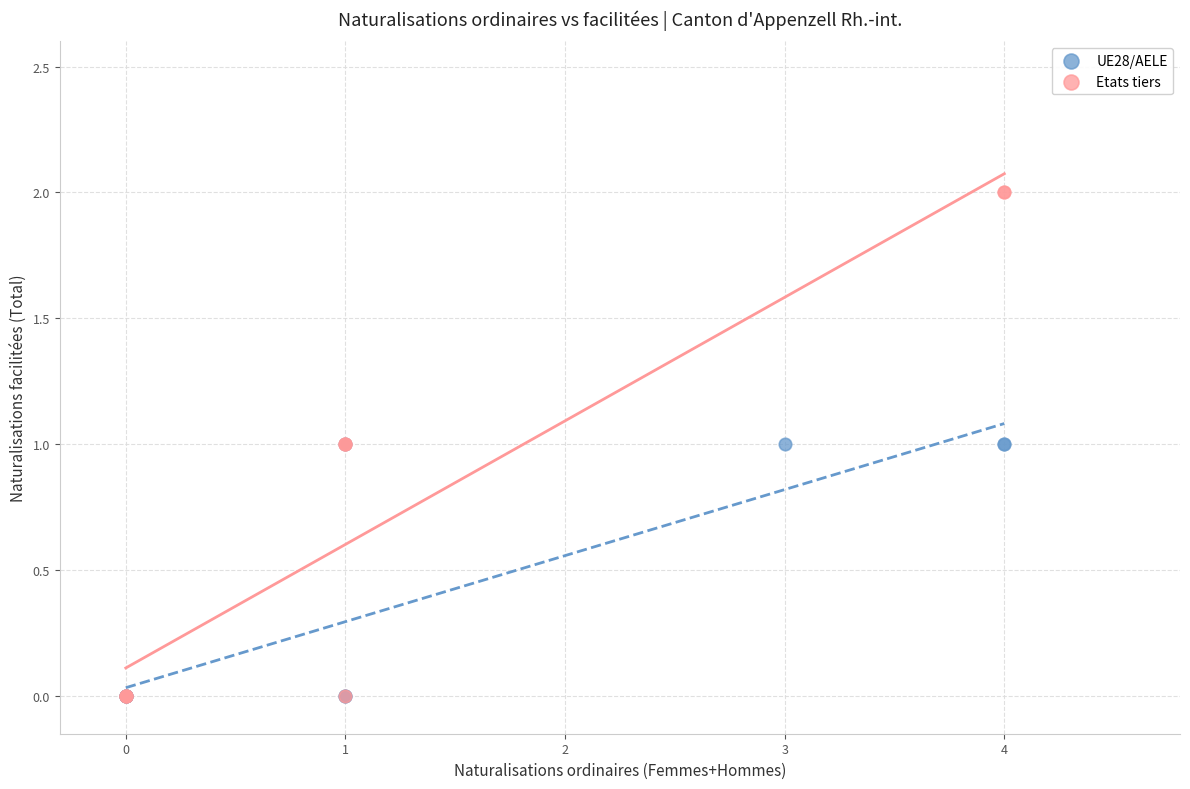

Which series reaches the maximum Y coordinate?

Etats tiers